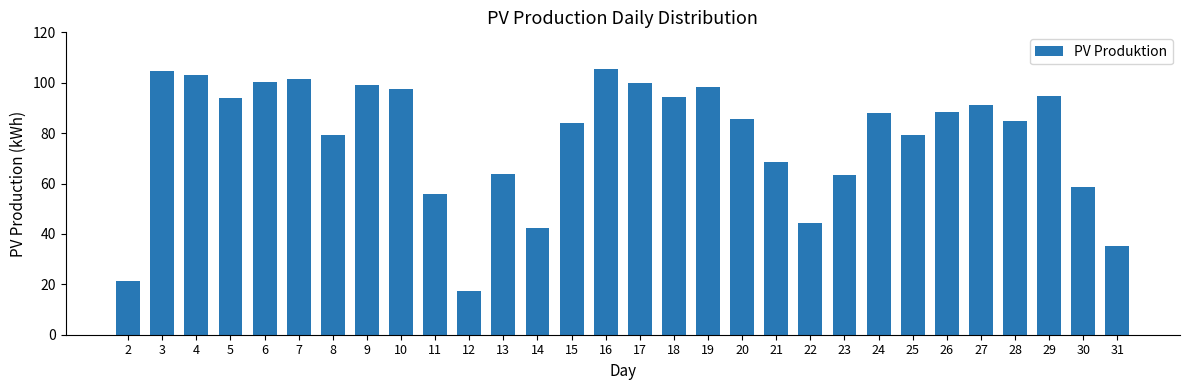

What is the value of the 1st bar from the left?

21.4